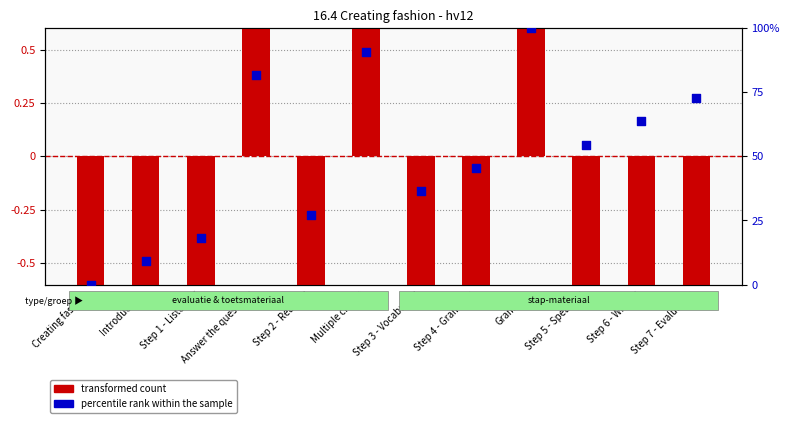

Which series reaches the maximum Y coordinate?

percentile rank within the sample